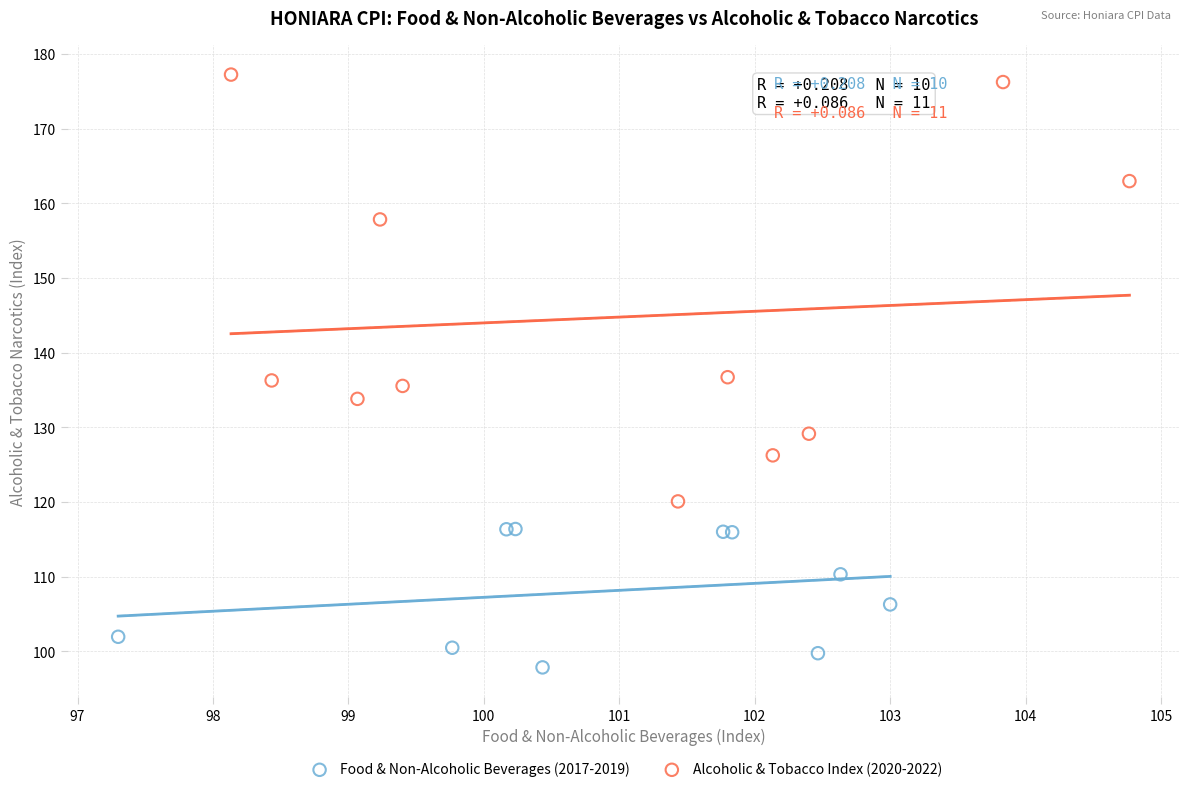

Which series contains the highest Y value?

Alcoholic & Tobacco Index (2020-2022)